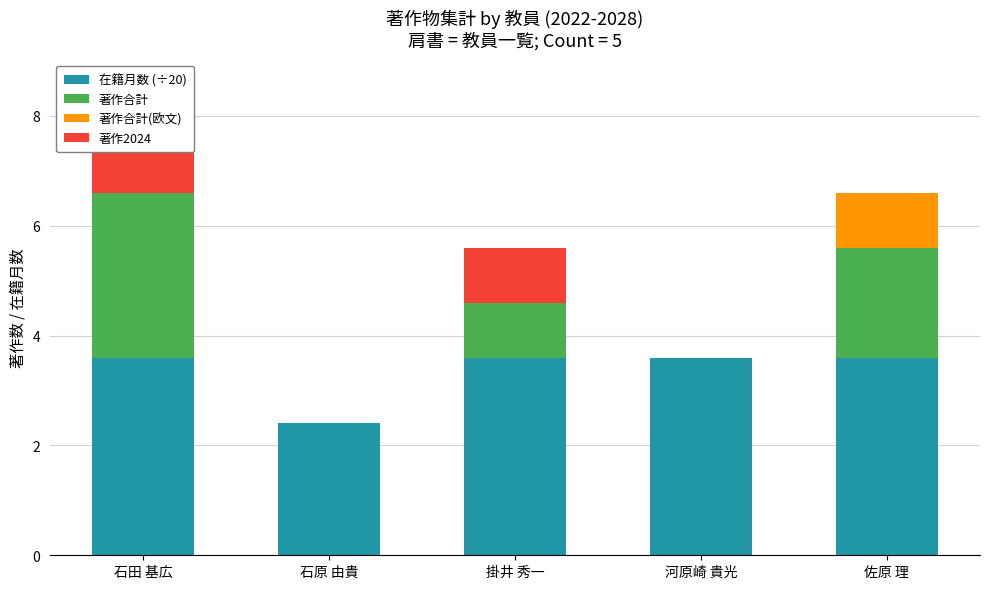

How many bars are there in total?

20